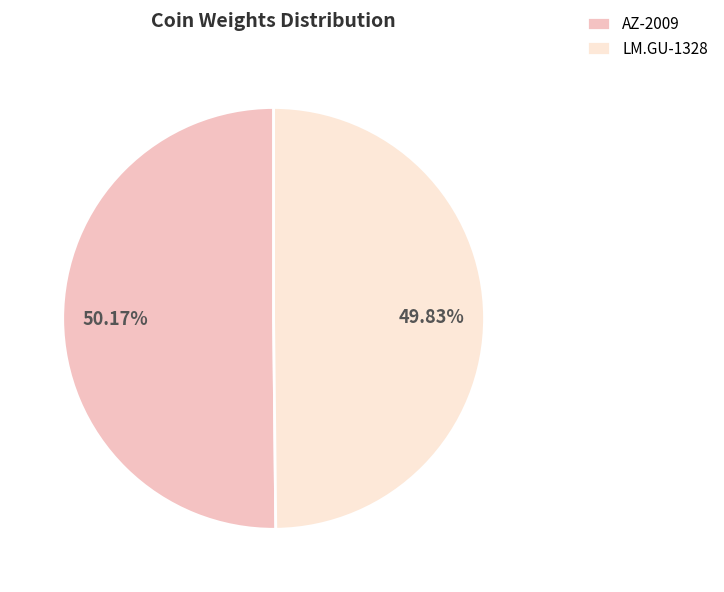

Is there any slice that represents more than half of the pie?

Yes